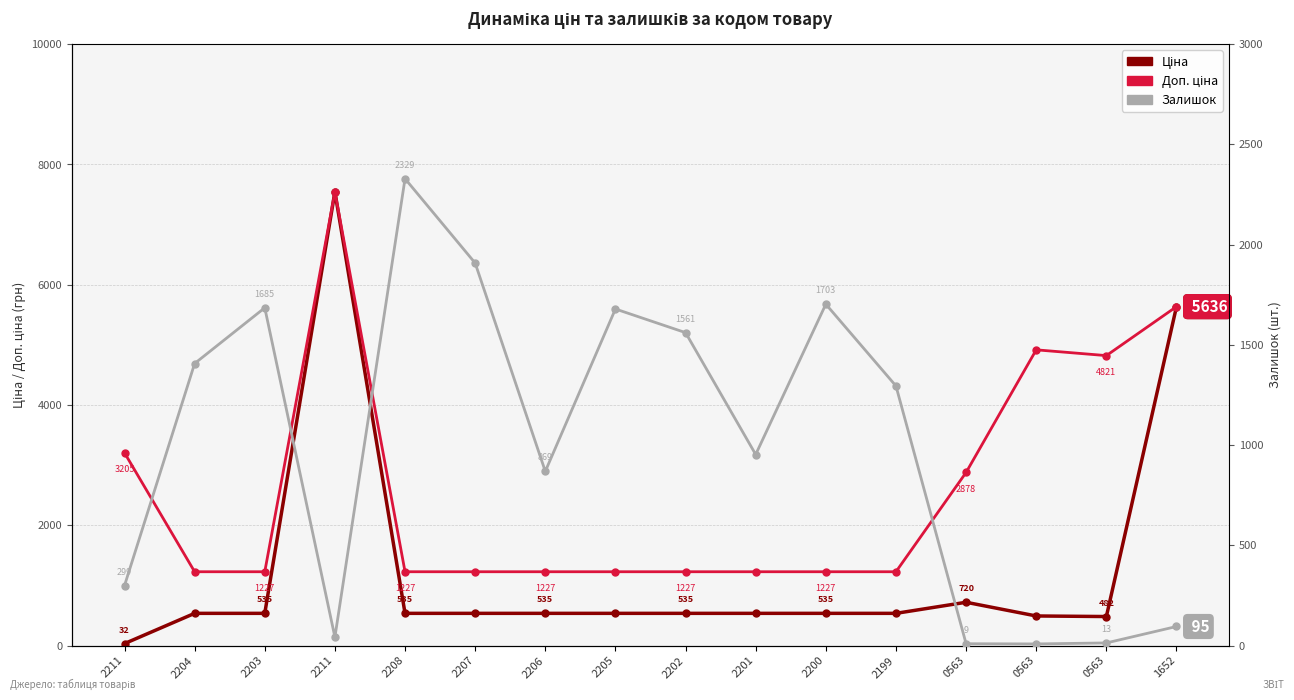

What is the maximum value shown in the chart?

7545.9